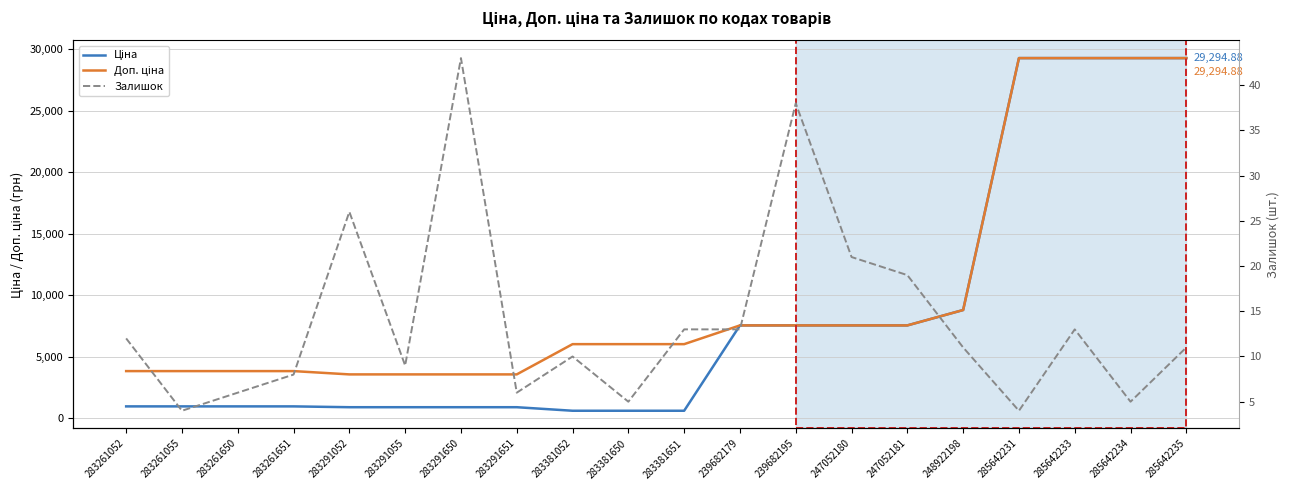

How many lines are shown in the chart?

3